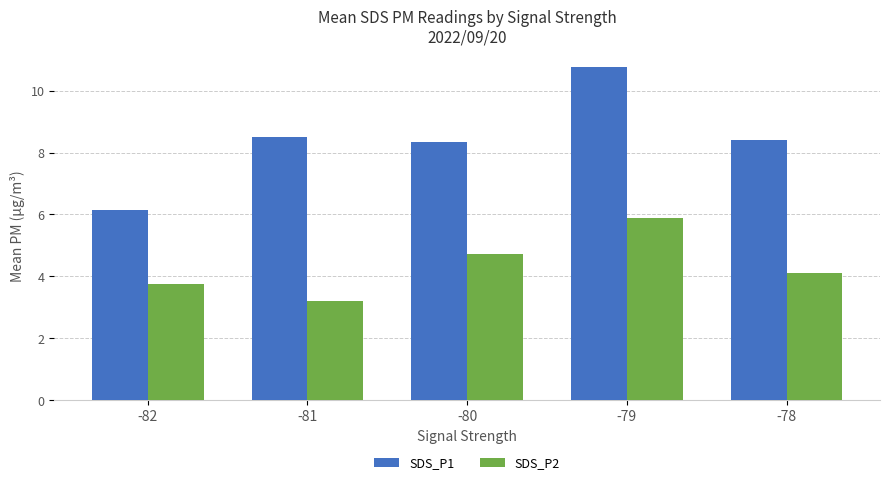

Reading left to right, extract all data points from this chart.

SDS_P1: 6.1	8.5	8.4	10.8	8.4
SDS_P2: 3.8	3.2	4.7	5.9	4.1